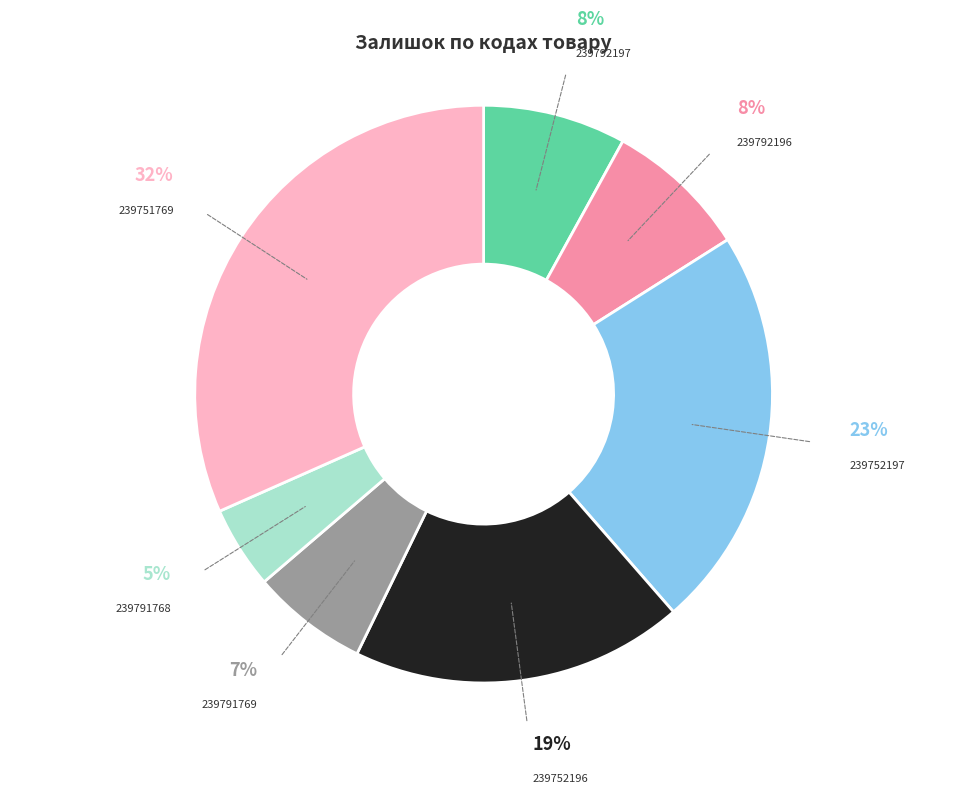

How many slices are in this pie chart?

7